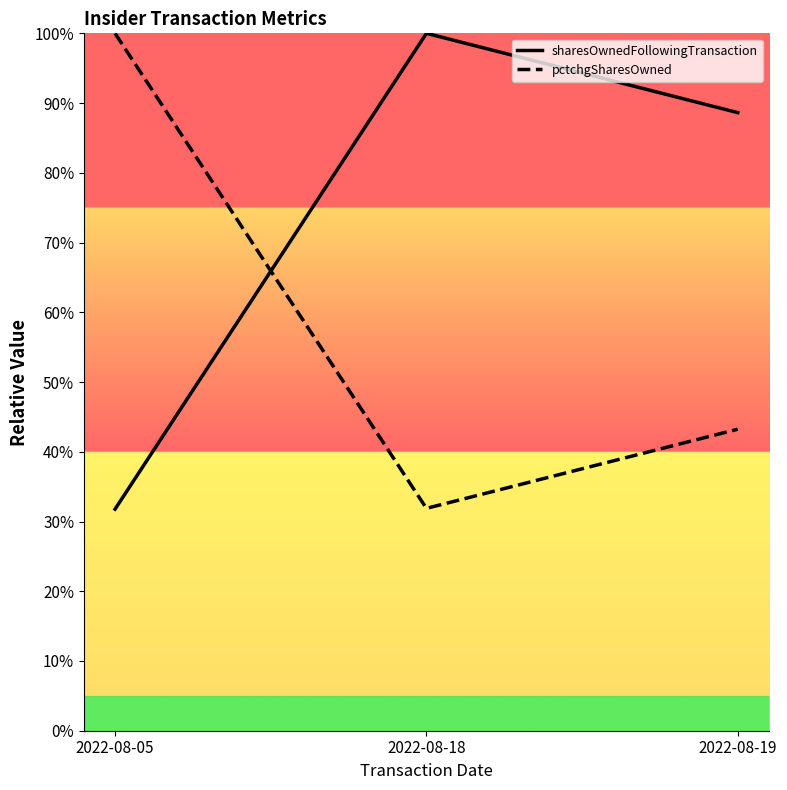

Rank the series by their average value, from highest to lowest.

sharesOwnedFollowingTransaction, pctchgSharesOwned